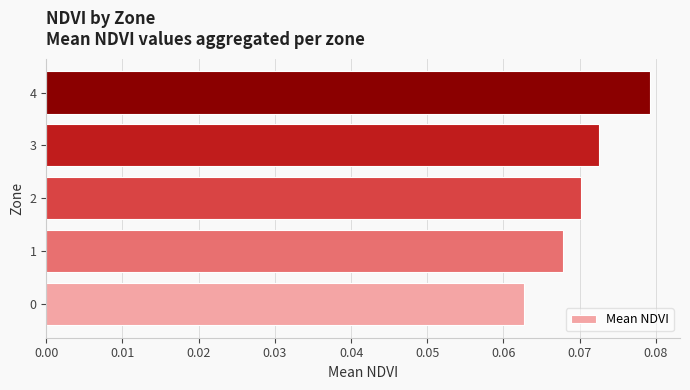

List the labels in order of value, largest first.

4, 3, 2, 1, 0